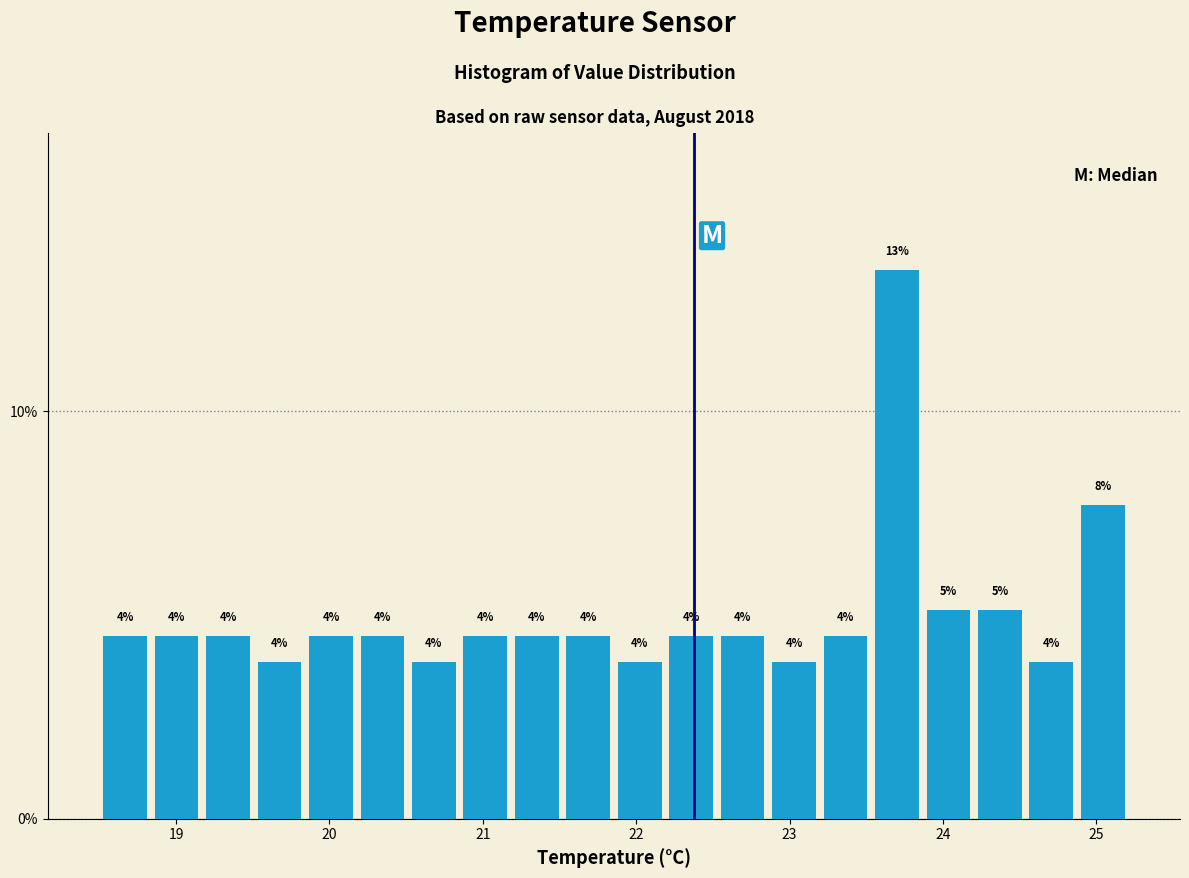

Read against the x-axis, roughly where is the centre of the tallest bar?

23.7